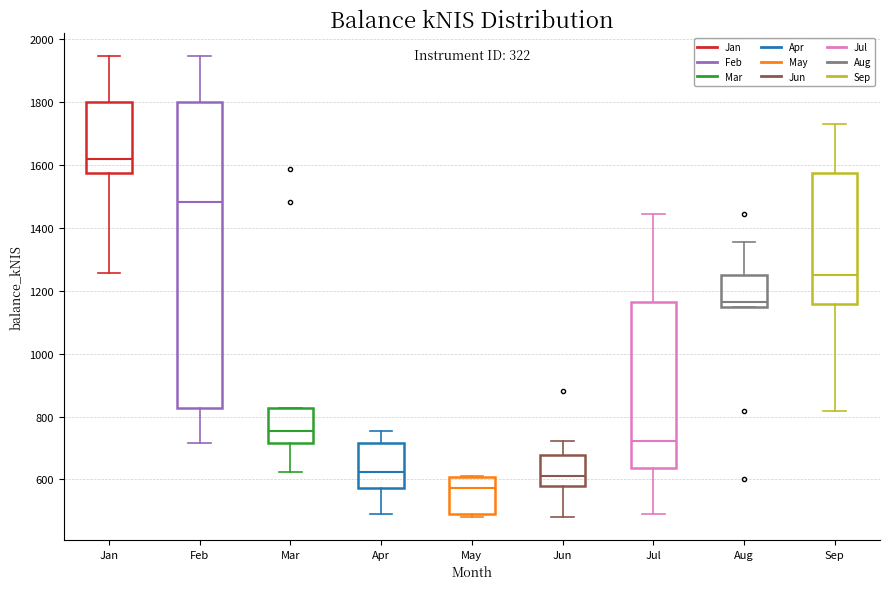

Reading left to right, read every box against the y-axis: the position of its median line, the range the box covers, and the ends of its whiskers. The values are not printed on the chart, so give them approximately, as read against the axis.

Jan: median 1620, box 1580 to 1800, whiskers 1260 to 1940
Feb: median 1480, box 820 to 1800, whiskers 720 to 1940
Mar: median 760, box 720 to 820, whiskers 620 to 820
Apr: median 620, box 580 to 720, whiskers 480 to 760
May: median 580, box 500 to 600, whiskers 480 to 620
Jun: median 620, box 580 to 680, whiskers 480 to 720
Jul: median 720, box 640 to 1160, whiskers 500 to 1440
Aug: median 1160, box 1140 to 1260, whiskers 1140 to 1360
Sep: median 1260, box 1160 to 1580, whiskers 820 to 1740